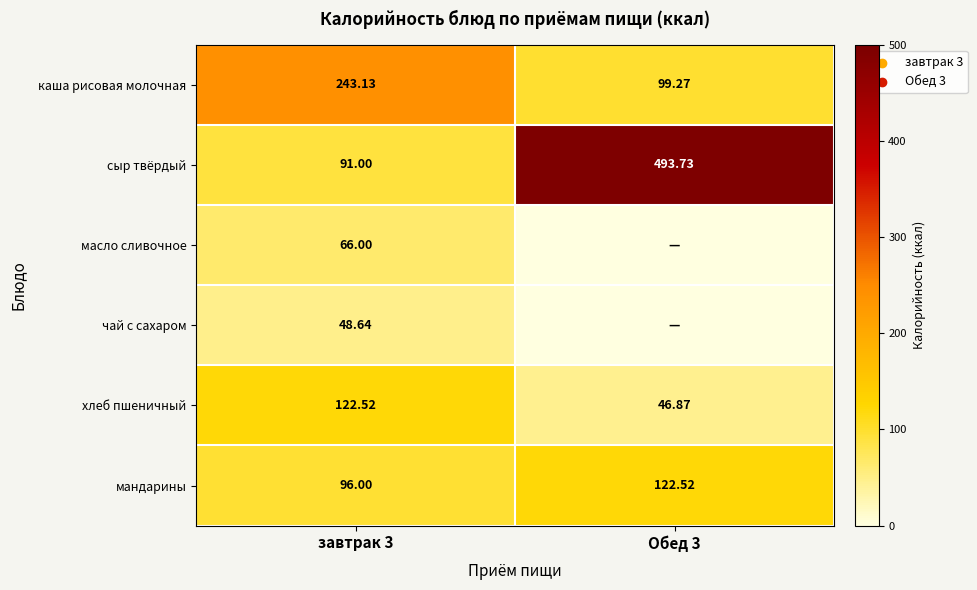

What is the total value across all series at завтрак 3?

667.3